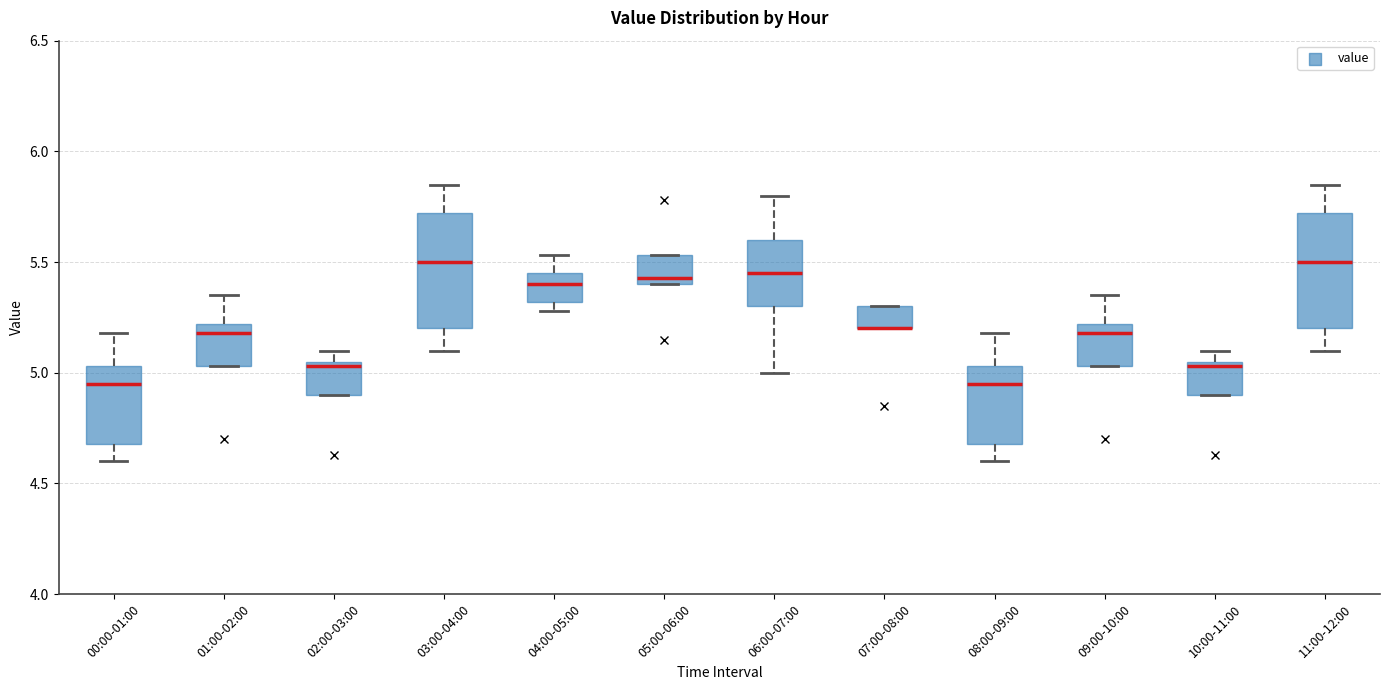

Reading left to right, transcribe this box plot: for each box, give where its median line is, the range the box spans, and where its two whiskers end, as read against the y-axis. The values are not printed on the chart, so give them approximately, as read against the axis.

00:00-01:00: median 4.95, box 4.70 to 5.05, whiskers 4.60 to 5.20
01:00-02:00: median 5.20 (just below the box's upper edge), box 5.05 to 5.20, whiskers 5.05 to 5.35
02:00-03:00: median 5.05 (just below the box's upper edge), box 4.90 to 5.05, whiskers 4.90 to 5.10
03:00-04:00: median 5.50, box 5.20 to 5.70, whiskers 5.10 to 5.85
04:00-05:00: median 5.40, box 5.30 to 5.45, whiskers 5.30 (just below the box's lower edge) to 5.55
05:00-06:00: median 5.45, box 5.40 to 5.55, whiskers 5.40 to 5.55
06:00-07:00: median 5.45, box 5.30 to 5.60, whiskers 5.00 to 5.80
07:00-08:00: median 5.20 (drawn on the box's lower edge), box 5.20 to 5.30, whiskers 5.20 to 5.30
08:00-09:00: median 4.95, box 4.70 to 5.05, whiskers 4.60 to 5.20
09:00-10:00: median 5.20 (just below the box's upper edge), box 5.05 to 5.20, whiskers 5.05 to 5.35
10:00-11:00: median 5.05 (just below the box's upper edge), box 4.90 to 5.05, whiskers 4.90 to 5.10
11:00-12:00: median 5.50, box 5.20 to 5.70, whiskers 5.10 to 5.85